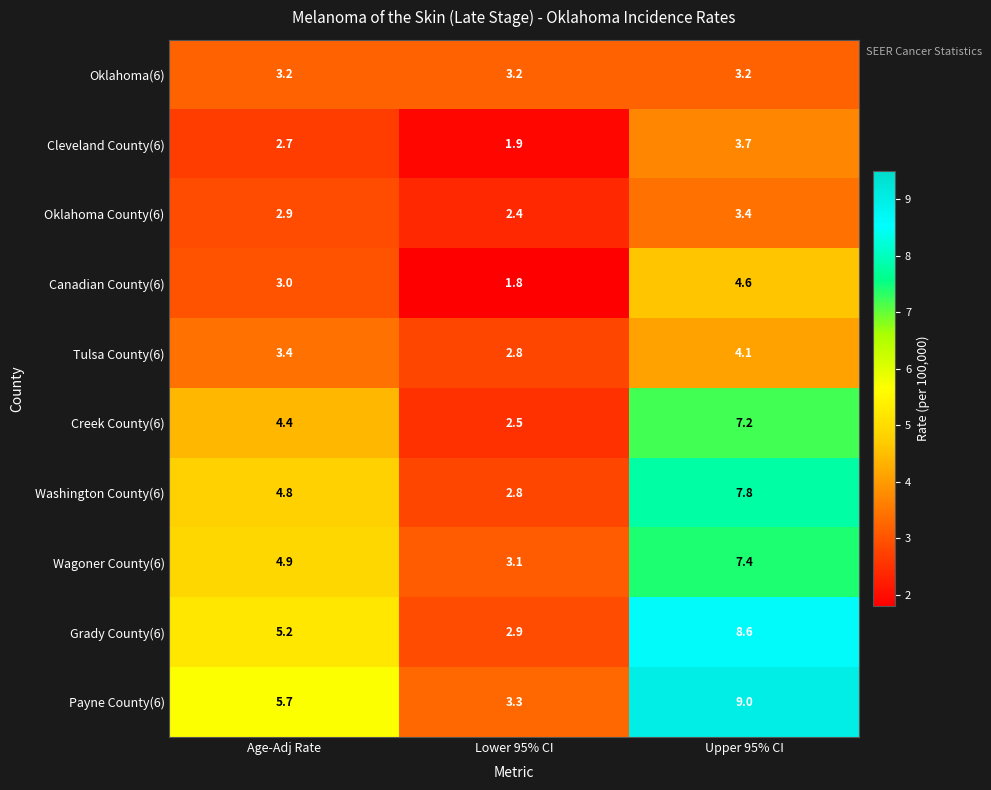

What is the spread (max minus min) of values at Age-Adj Rate?

3.0